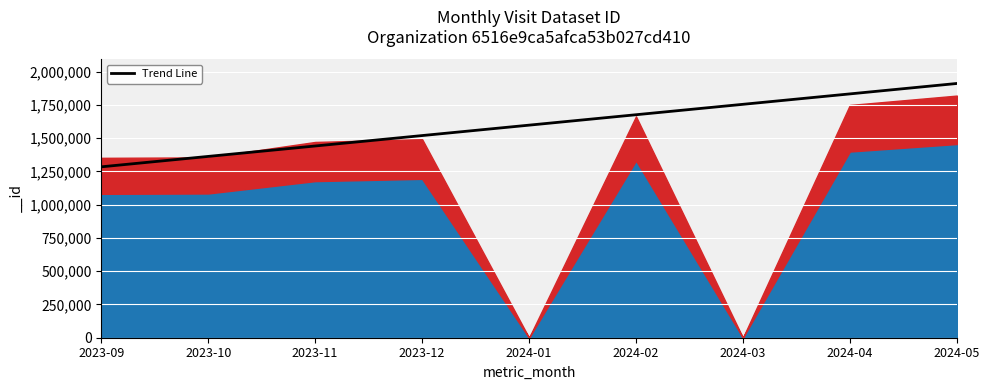

What is the change in value from 2023-10 to 2024-03?

+391435.8